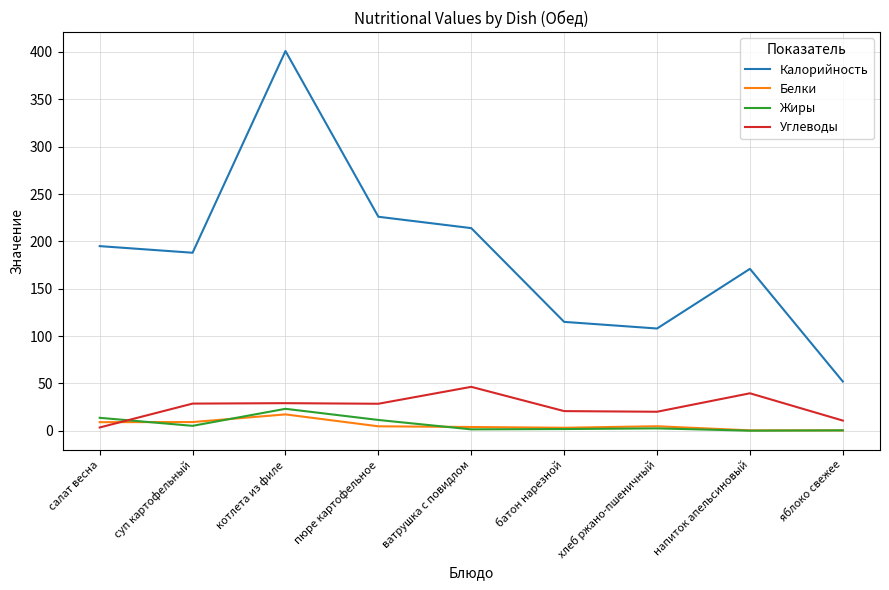

Which label corresponds to the largest value in the chart?

котлета из филе